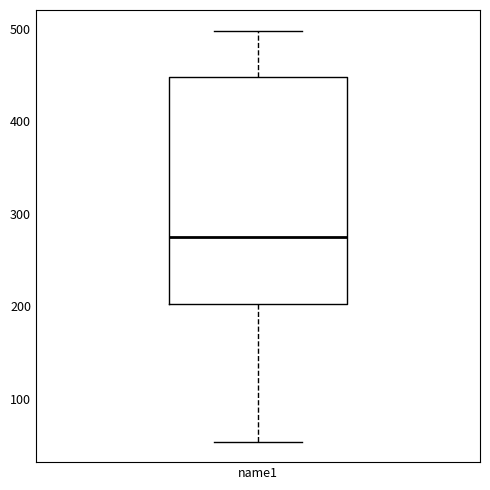

Transcribe this box plot: give where the median line is, the range the box spans, and where the two whiskers end, as read against the y-axis. The values are not printed on the chart, so give them approximately, as read against the axis.

median 270, box 200 to 450, whiskers 50 to 500